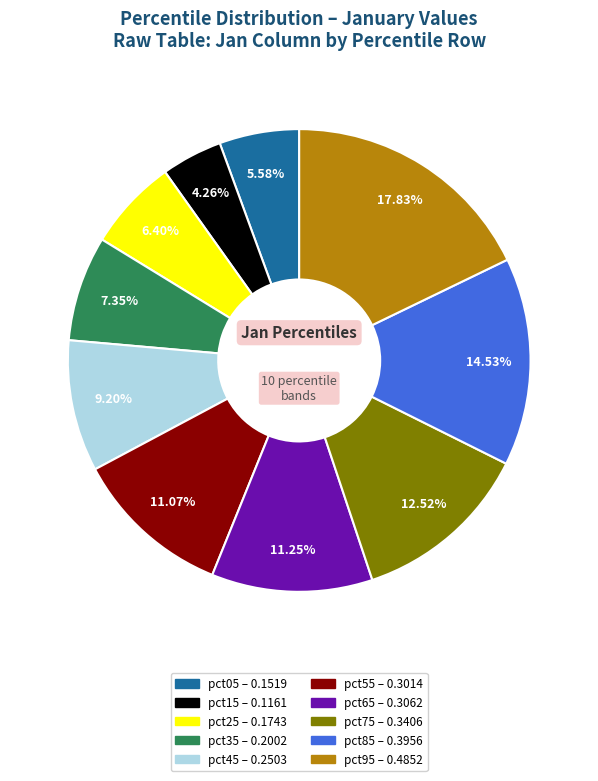

To the nearest percent, what is the average slice percentage?

10%